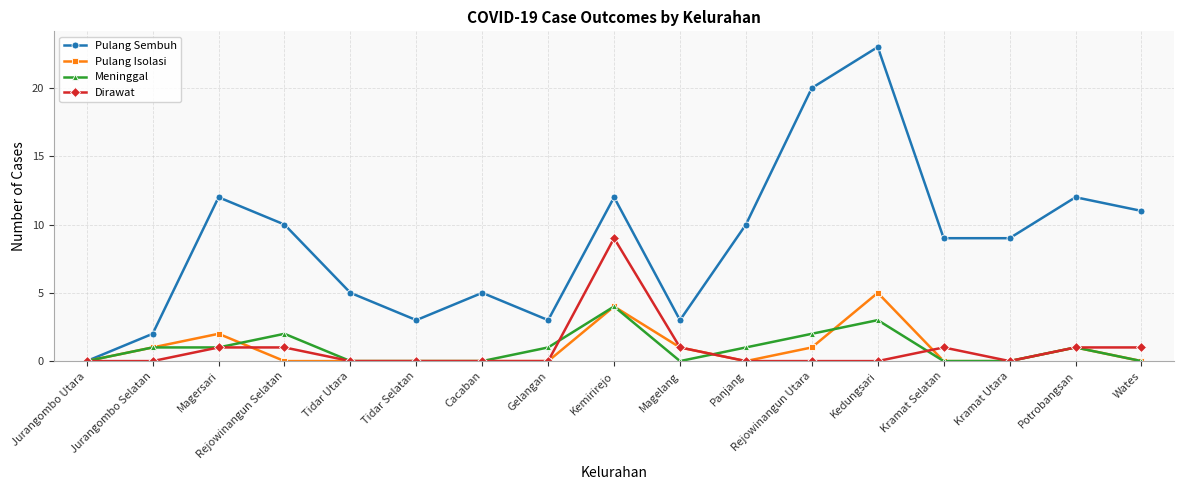

How many lines are shown in the chart?

4